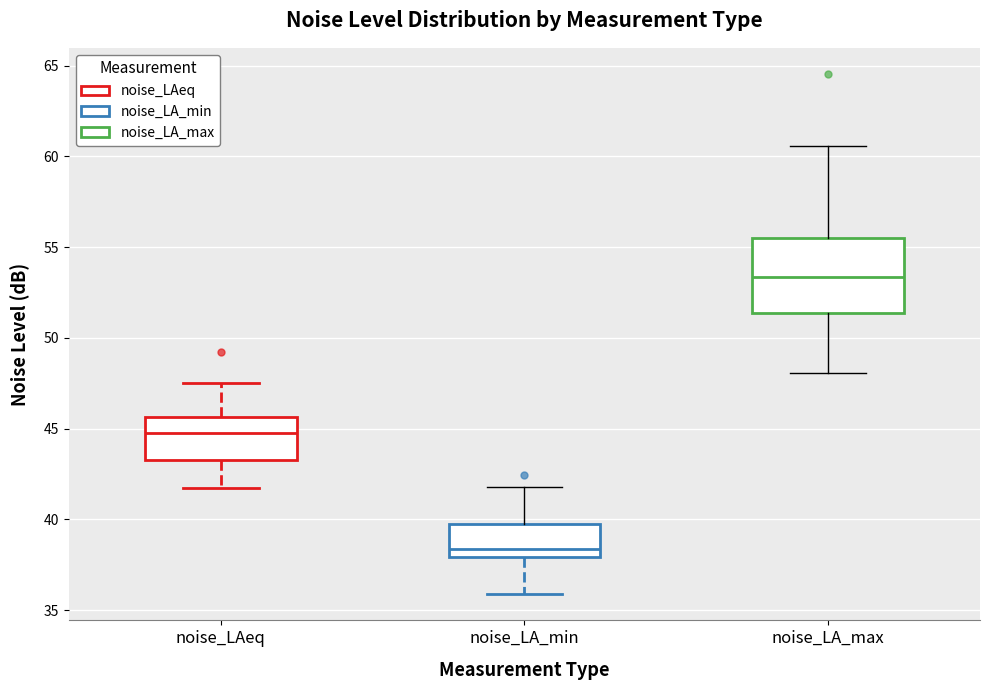

Which box's median line is the highest?

noise_LA_max